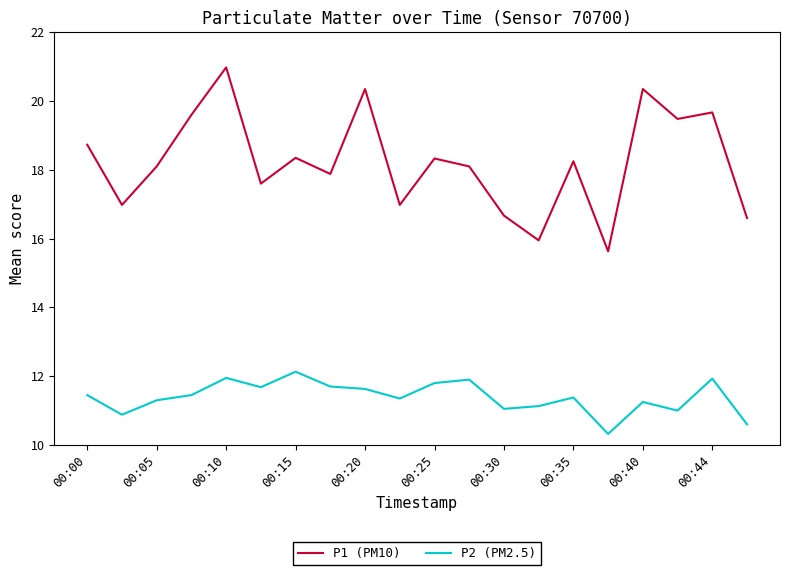

Which series has the largest range (max minus min)?

P1 (PM10)